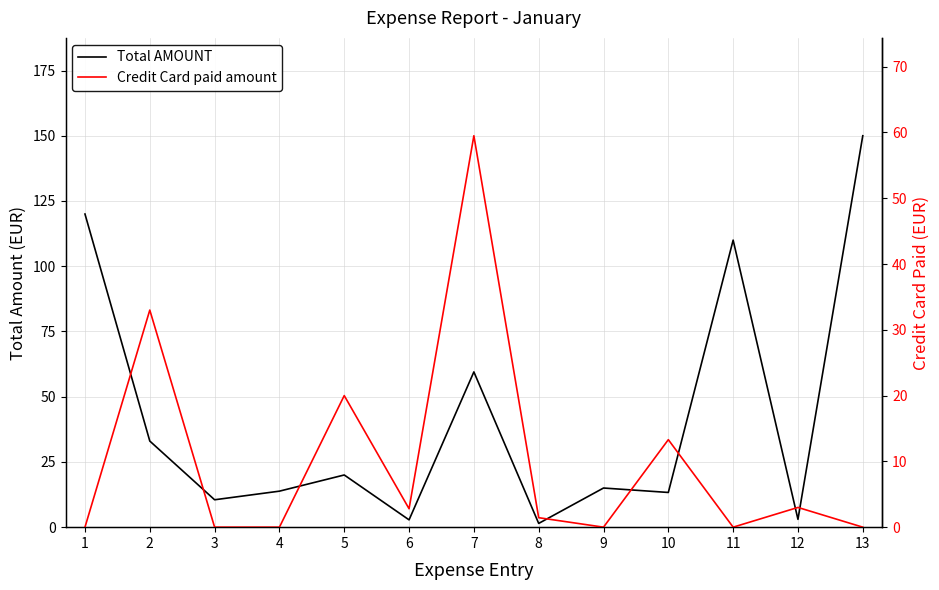

What is the value of the Credit Card paid amount point at the 8th from the left?

1.4